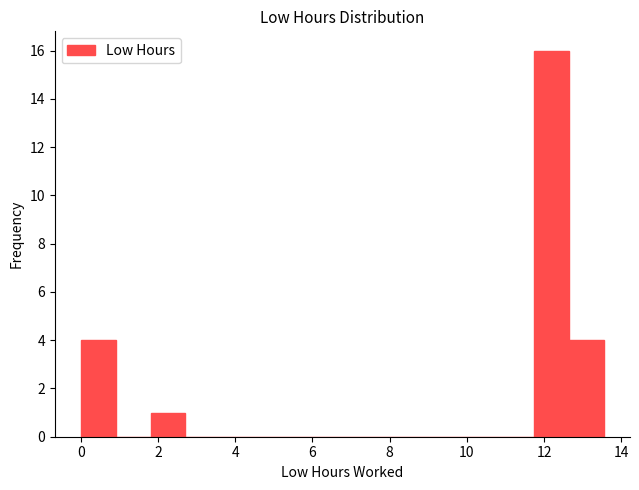

Reading left to right, list every bar in this chart as the range it spans on the x-axis followed by its height. Neither the bar edges nor the heights are printed on the chart, so give them approximately, as read against the axes.

0.0 to 1.0: 4
1.0 to 1.8: 0
1.8 to 2.8: 1
2.8 to 3.6: 0
3.6 to 4.6: 0
4.6 to 5.4: 0
5.4 to 6.4: 0
6.4 to 7.2: 0
7.2 to 8.2: 0
8.2 to 9.0: 0
9.0 to 10.0: 0
10.0 to 10.8: 0
10.8 to 11.8: 0
11.8 to 12.6: 16
12.6 to 13.6: 4